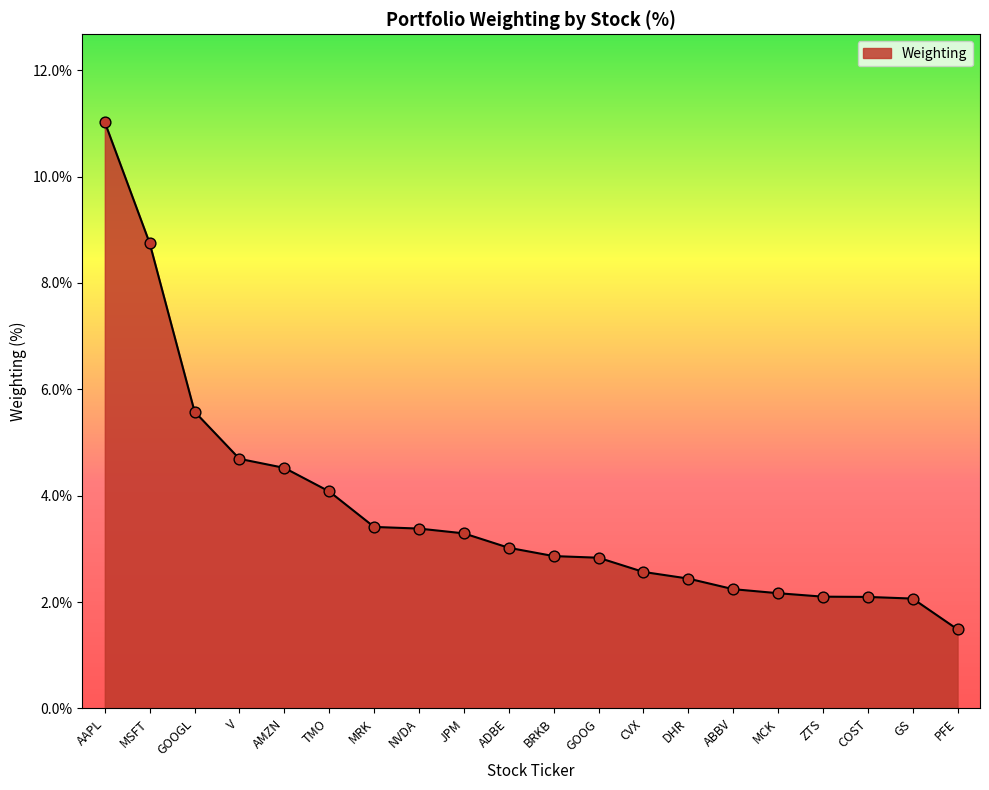

Approximately how many times larger is the value at DHR compared to V?

0.5